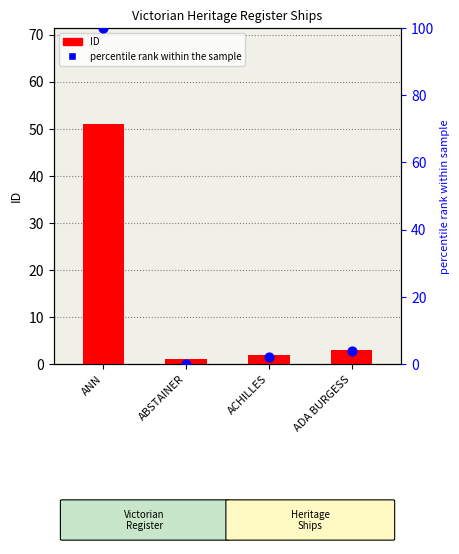

At how many categories does at least one series exceed 34?

1